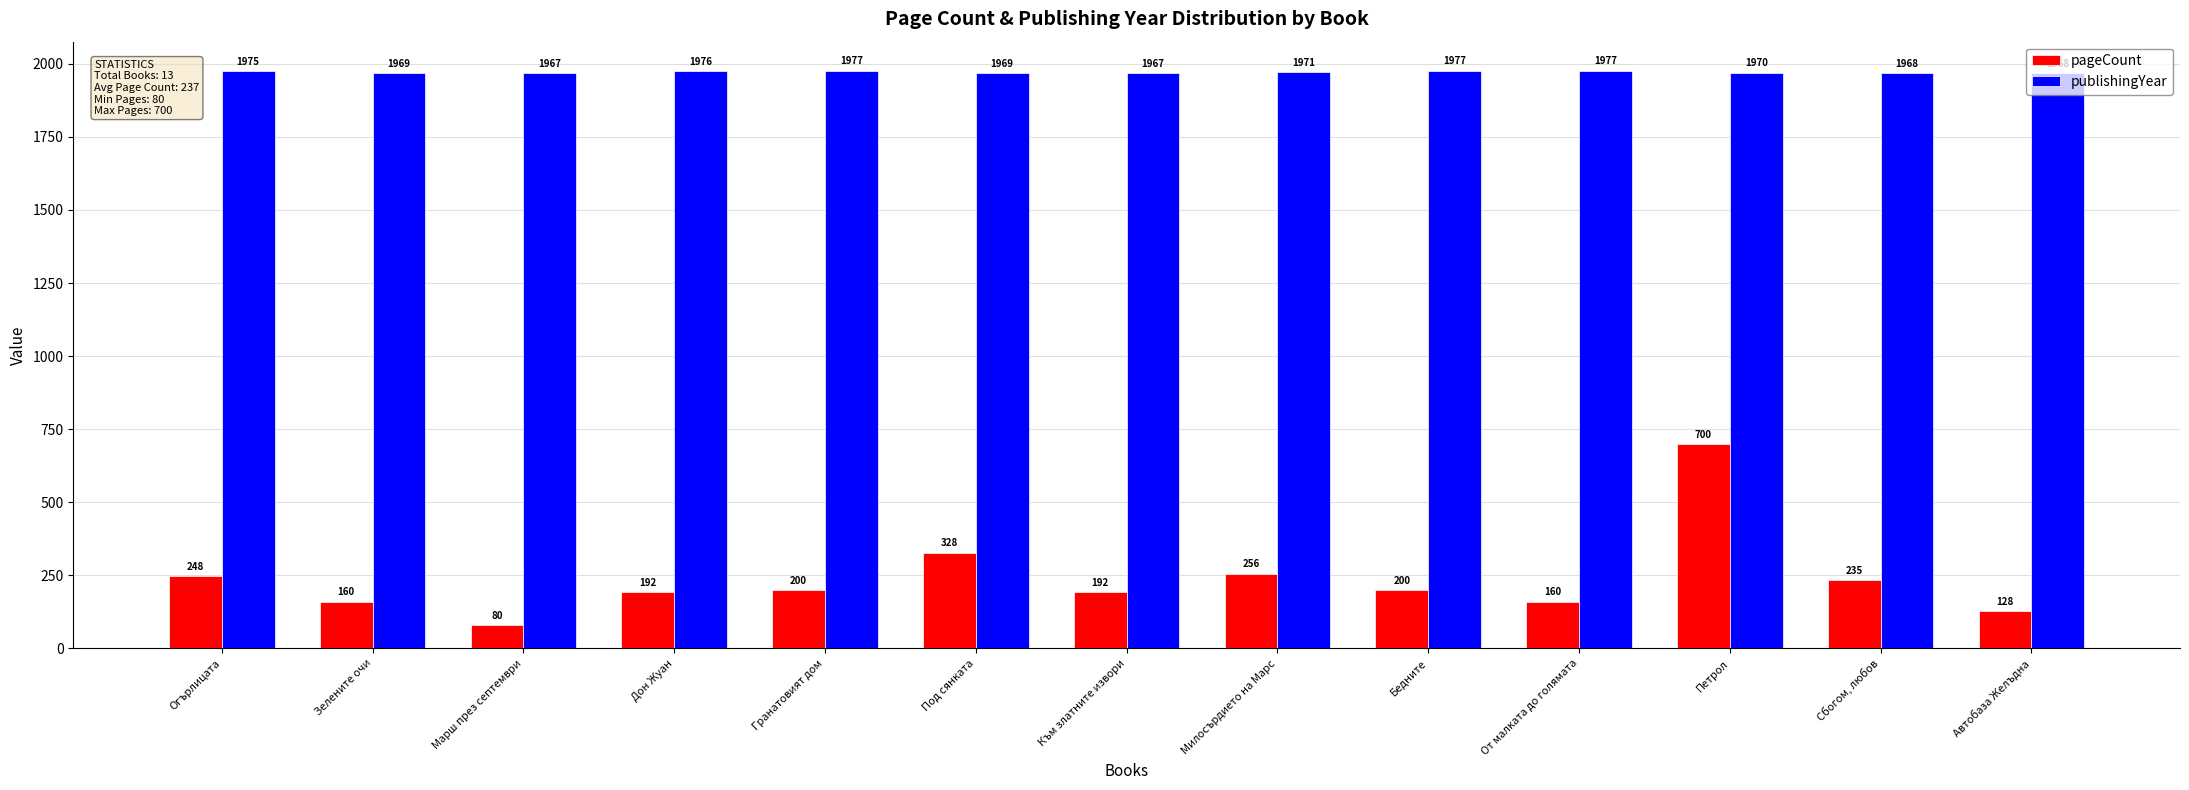

What is the total value across all series at Милосърдието на Марс?

2227